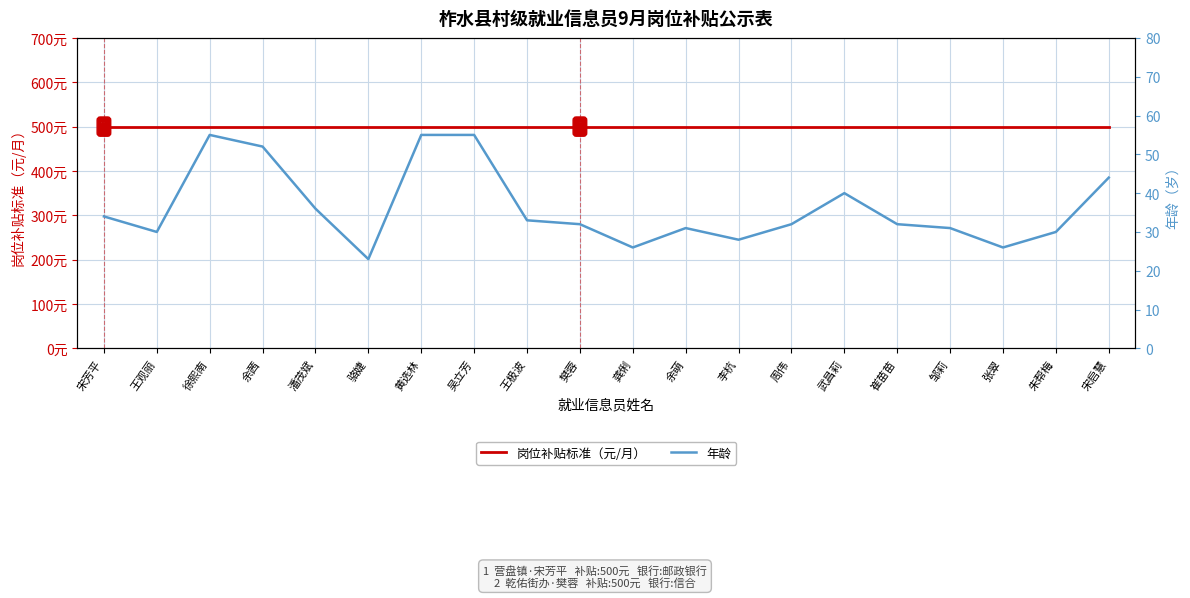

Is the value of 岗位补贴标准（元/月） at 王观丽 greater than the value of 年龄 at 王观丽?

Yes